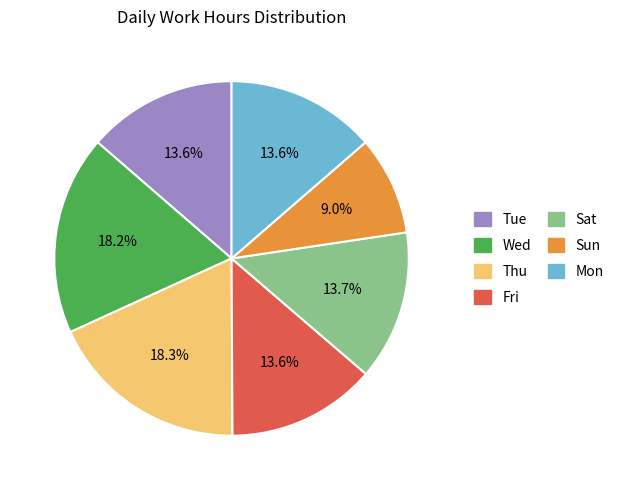

Which slice is the smallest?

Sun